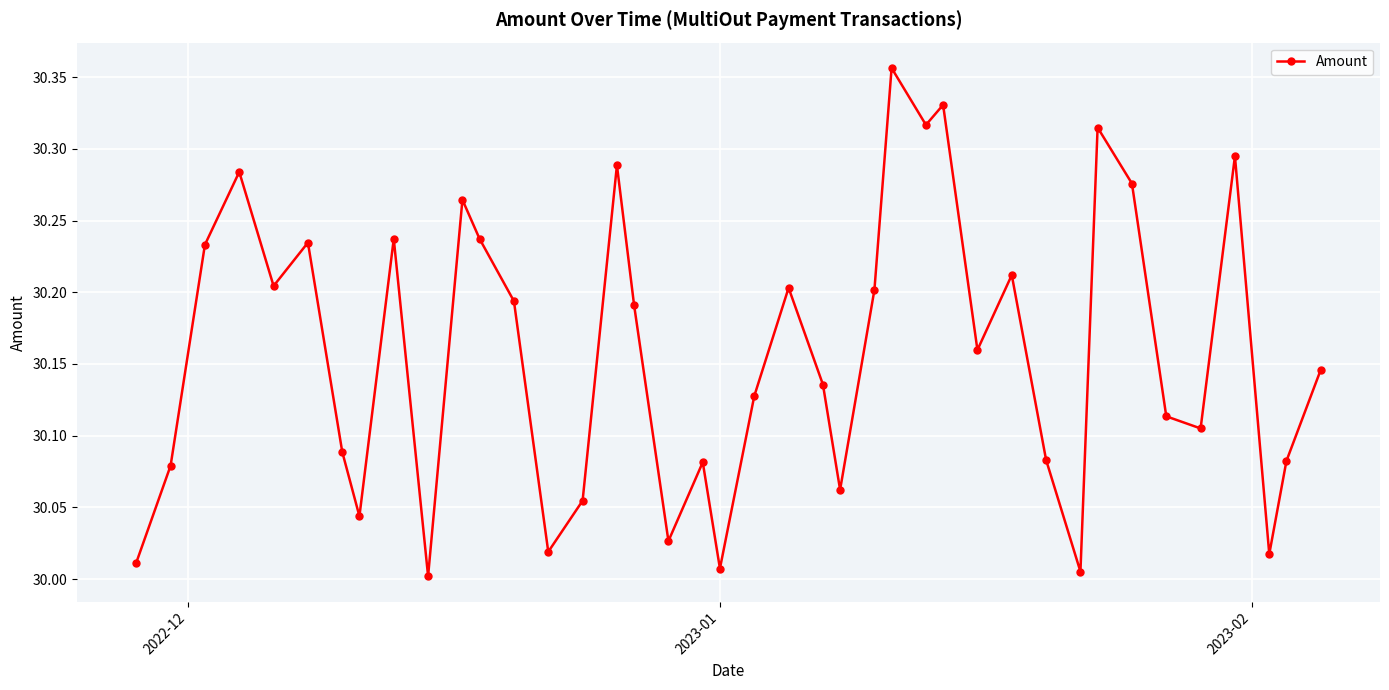

True or false: there are more than 2 points higher than both neighbors.

True